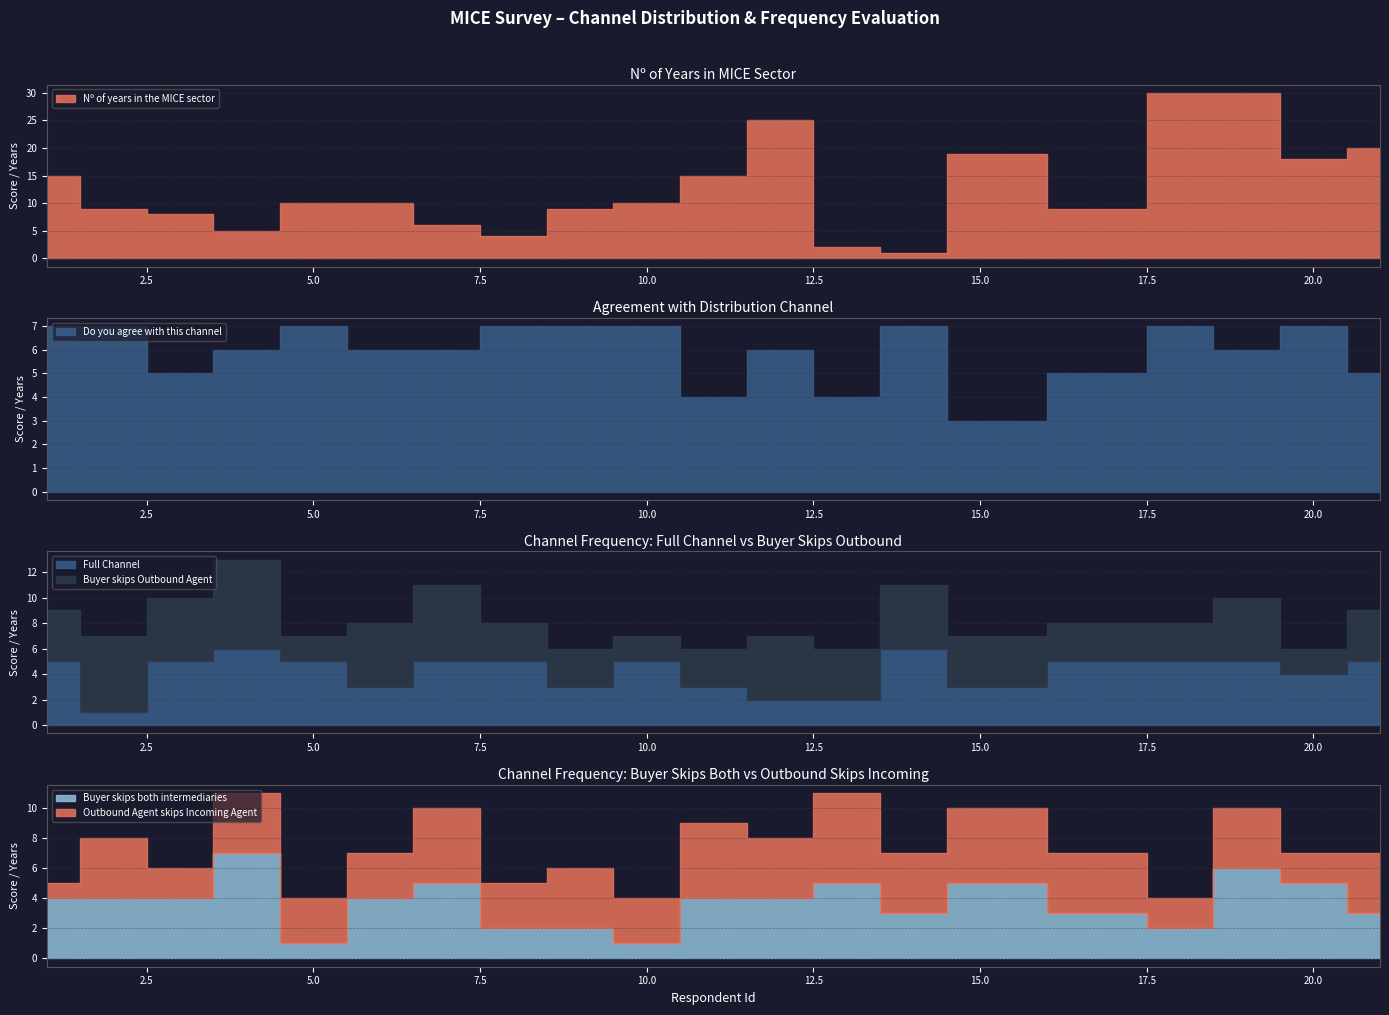

Where does the Buyer skips Outbound Agent series first go above 4?

2